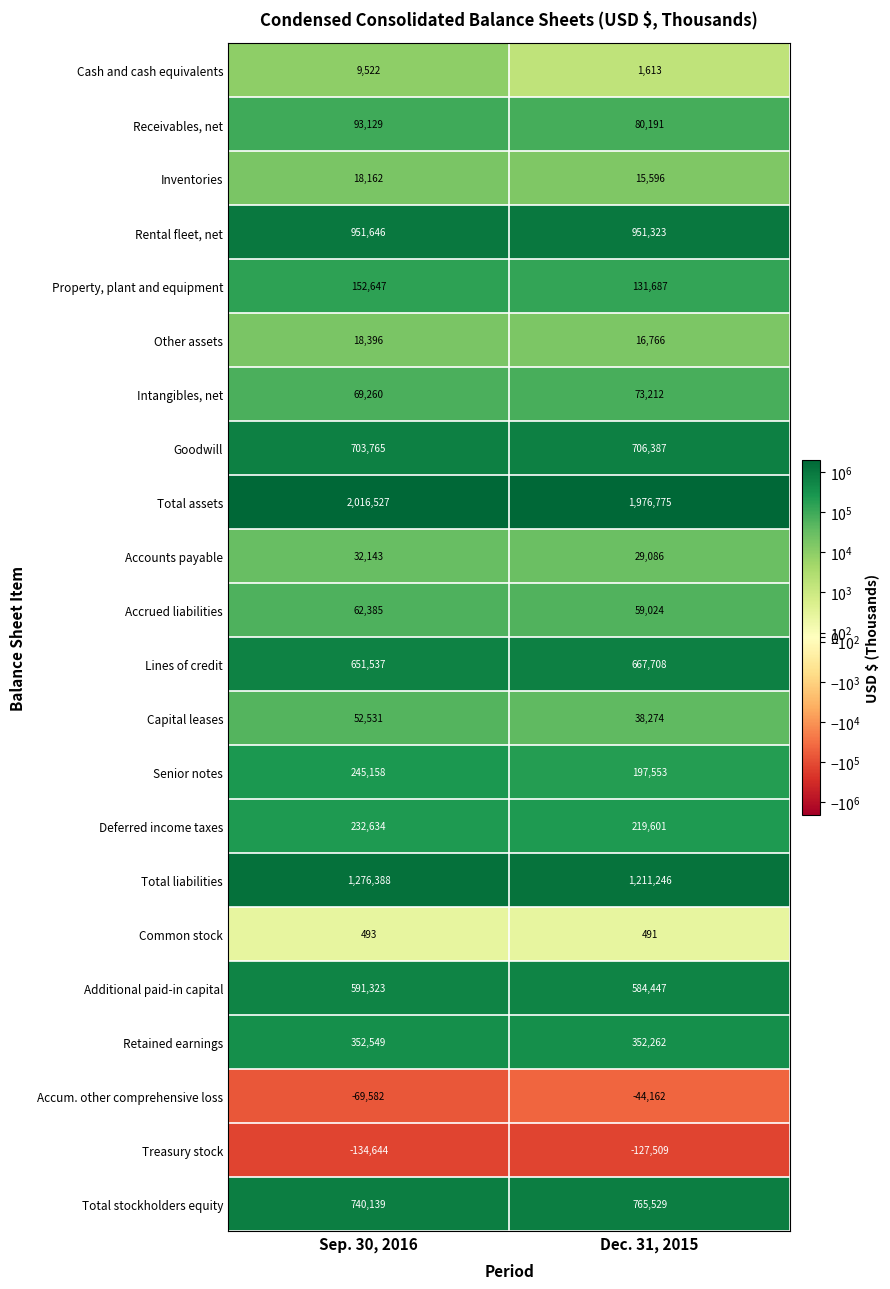

At Dec. 31, 2015, list the series in order from smallest to largest.

Treasury stock, Accum. other comprehensive loss, Common stock, Cash and cash equivalents, Inventories, Other assets, Accounts payable, Capital leases, Accrued liabilities, Intangibles, net, Receivables, net, Property, plant and equipment, Senior notes, Deferred income taxes, Retained earnings, Additional paid-in capital, Lines of credit, Goodwill, Total stockholders equity, Rental fleet, net, Total liabilities, Total assets